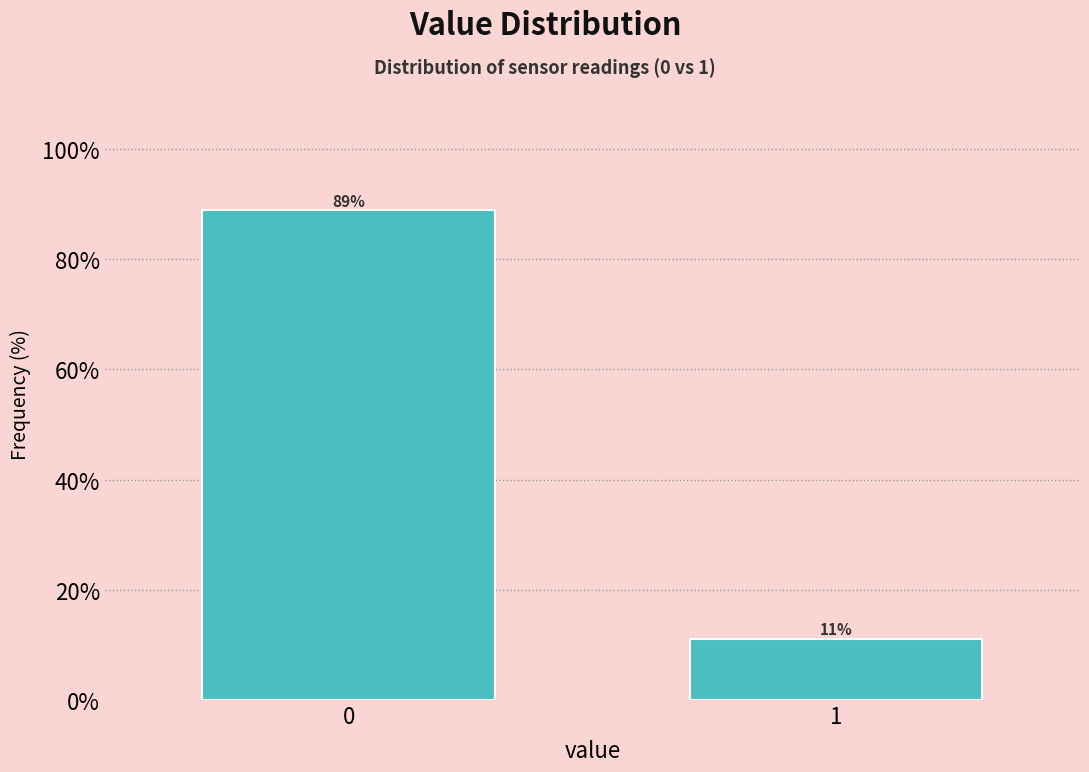

What is the greatest value displayed?

88.9